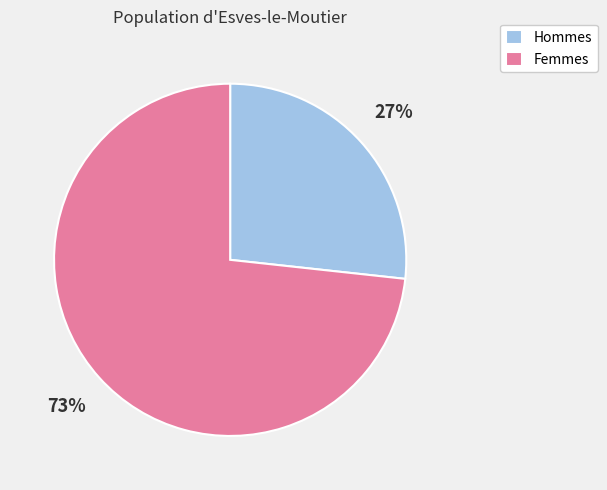

Approximately how many times larger is the value at Femmes compared to Hommes?

2.7